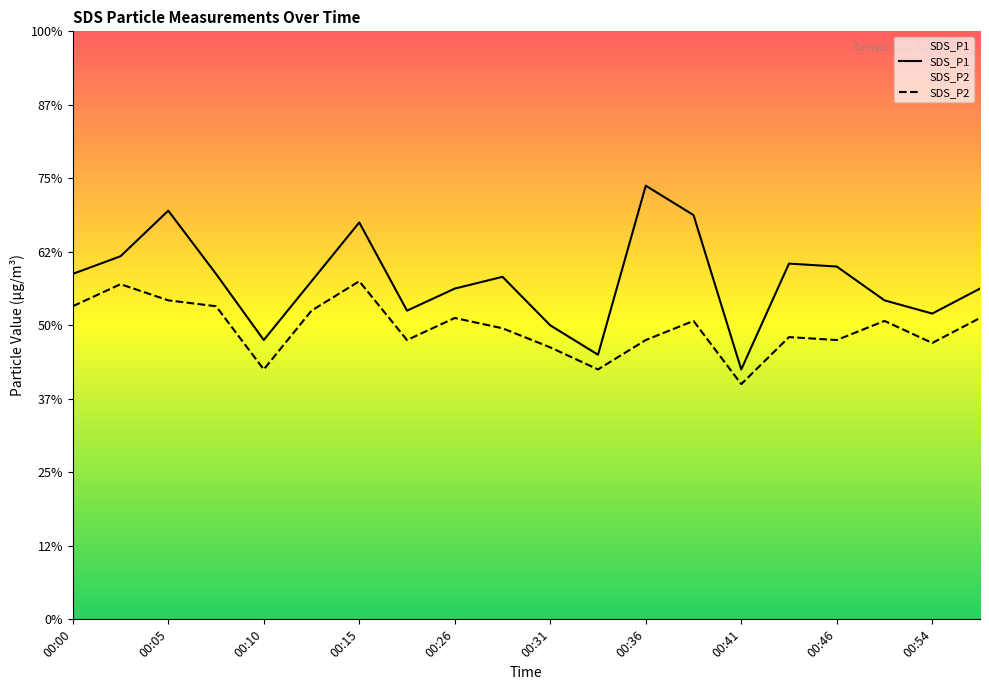

At which label is SDS_P2 closest to 1?

00:41